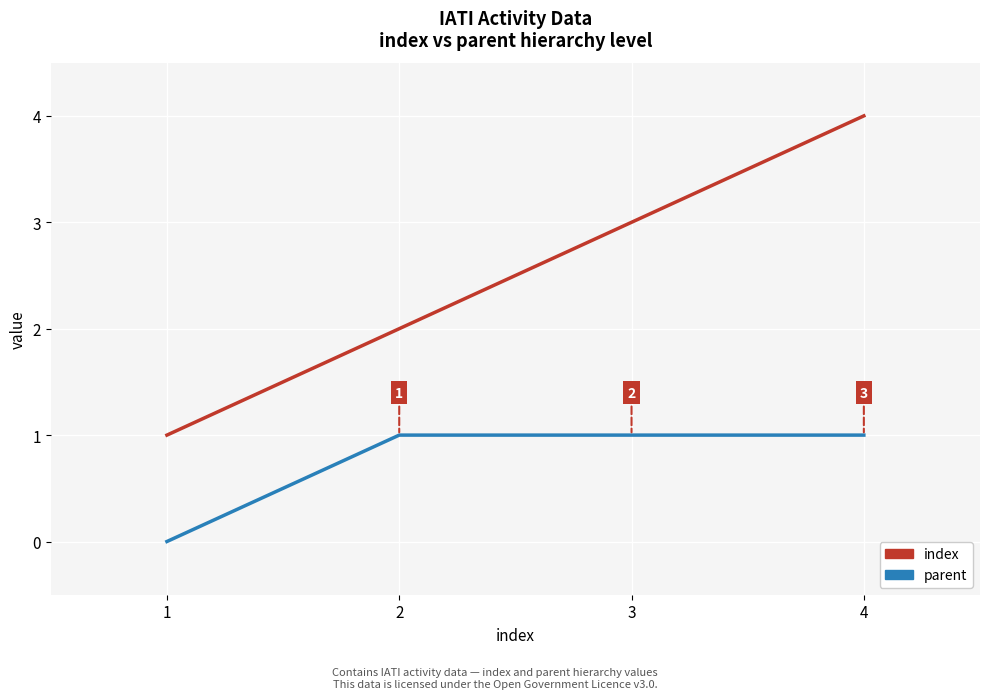

The value of parent at 4 is 1. True or false?

True